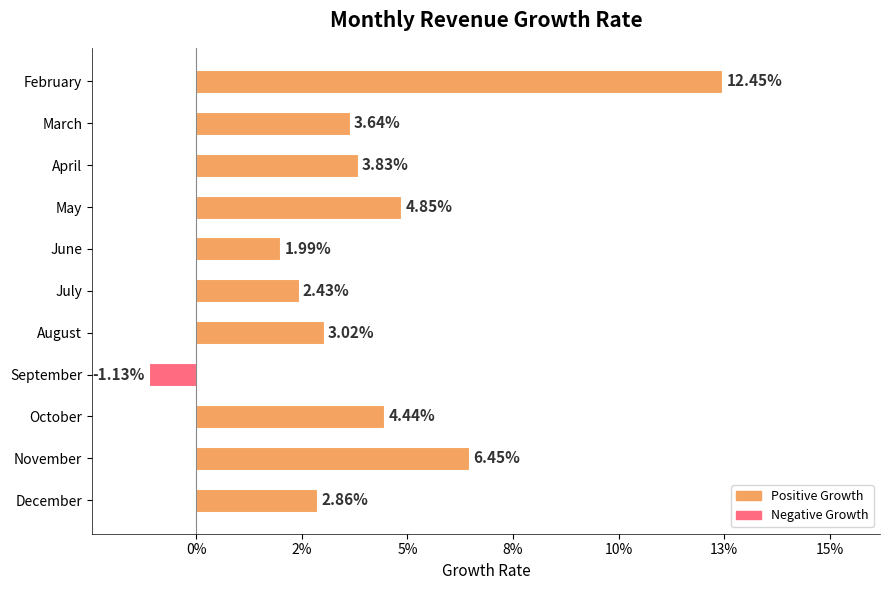

Are the bars horizontal?

Yes